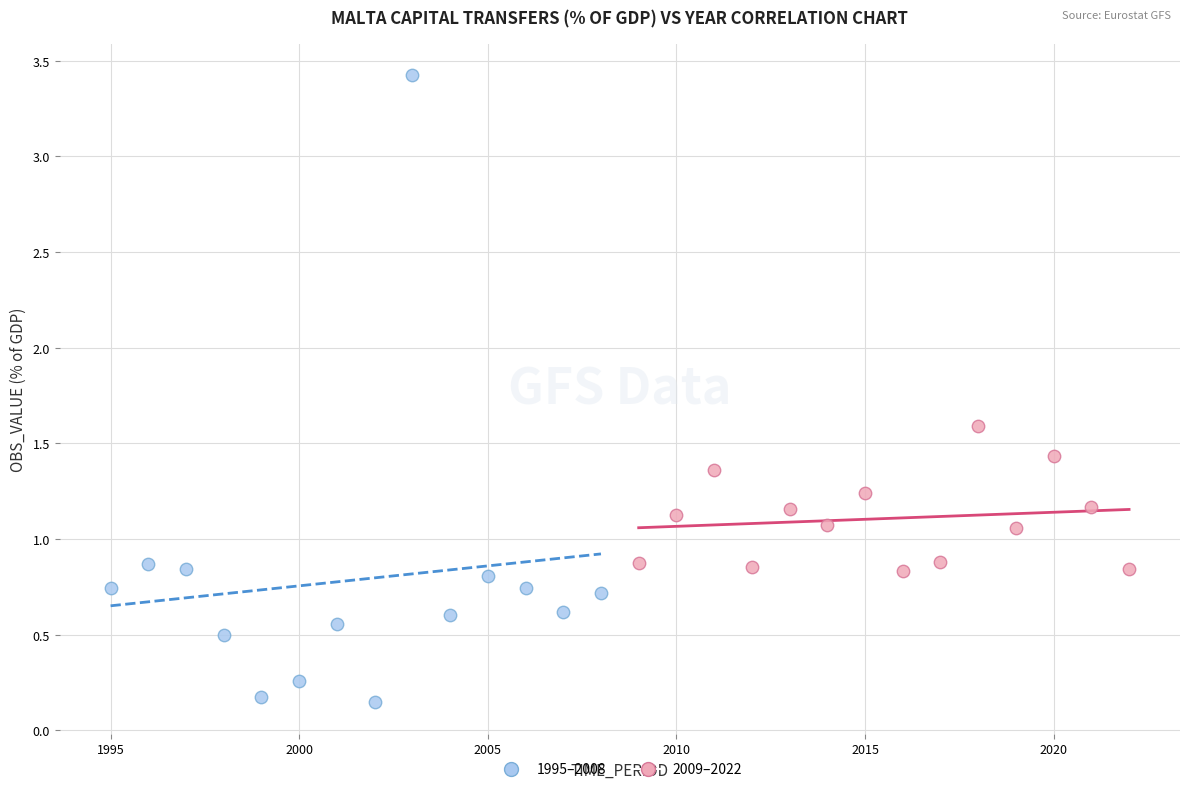

What are all the series names shown in the legend?

1995–2008, 2009–2022